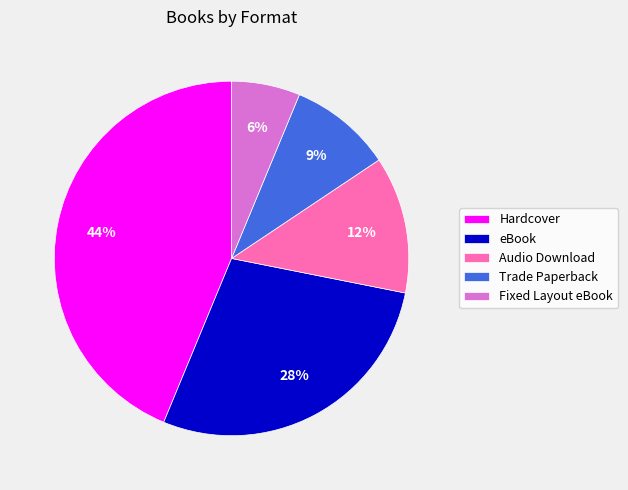

What percentage is the Hardcover slice, to the nearest percent?

44%